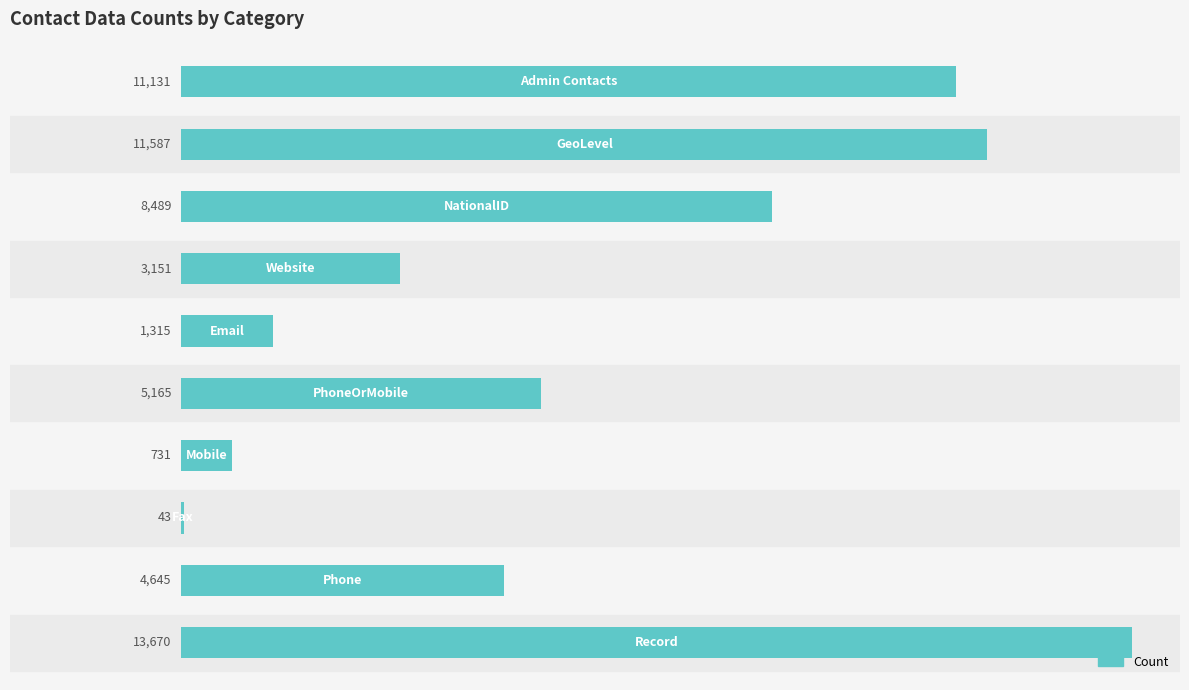

What is the greatest value displayed?

13670